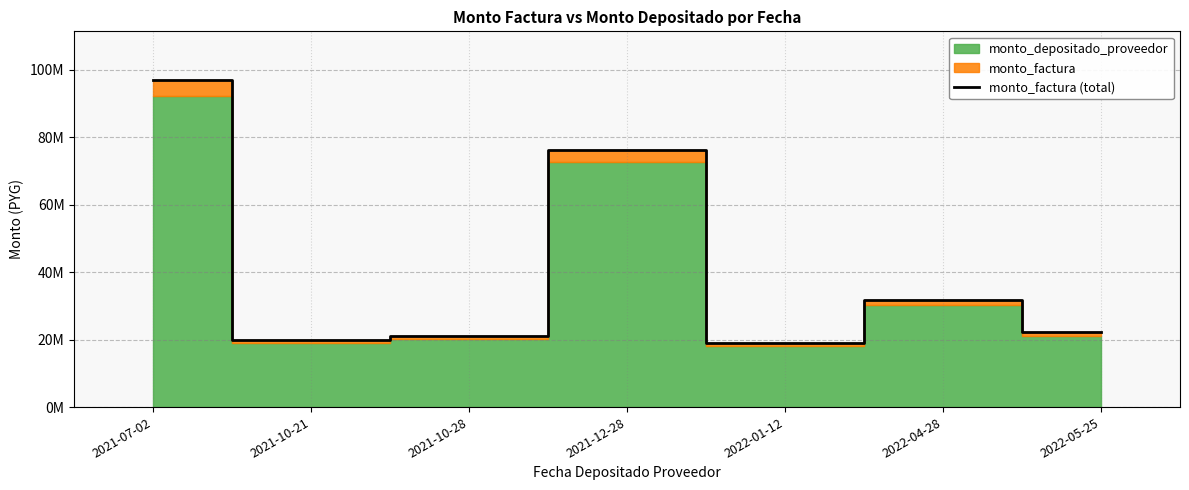

Is it true that the value at 2022-04-28 is 20428955?

False